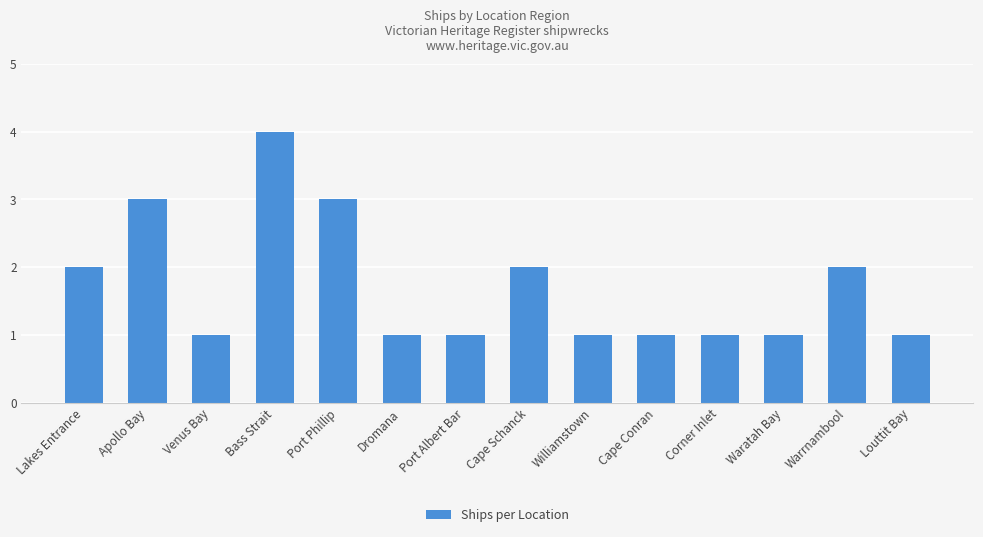

Does the chart contain any negative values?

No